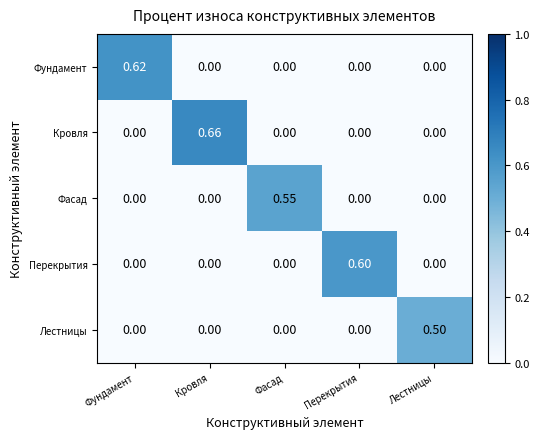

Rank the series by their maximum value, from highest to lowest.

Кровля, Фундамент, Перекрытия, Фасад, Лестницы